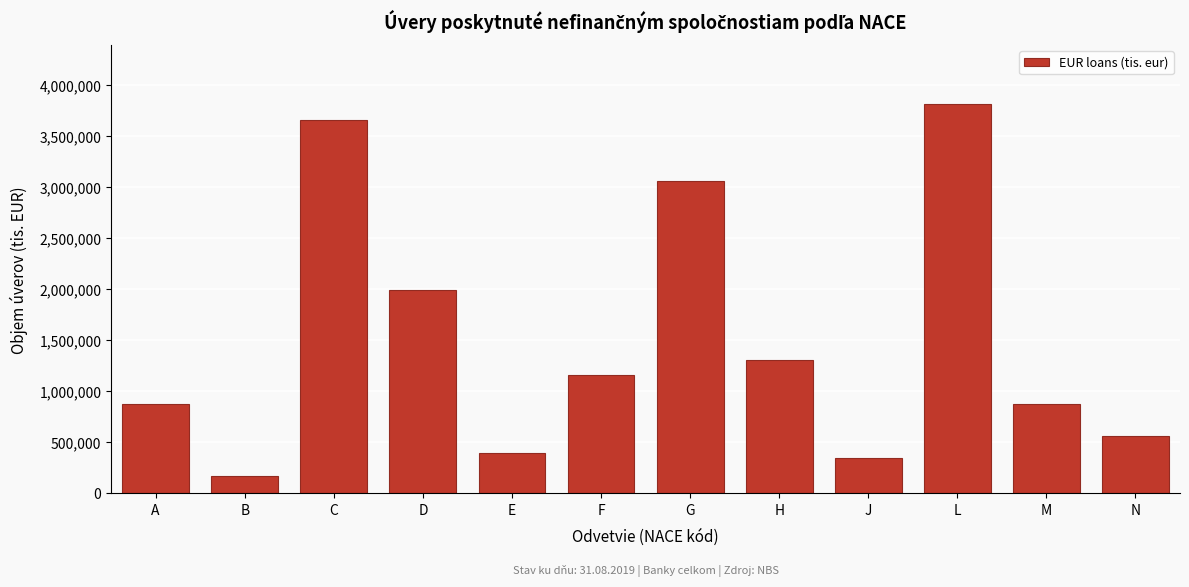

What is the label of the 2nd bar from the right?

M